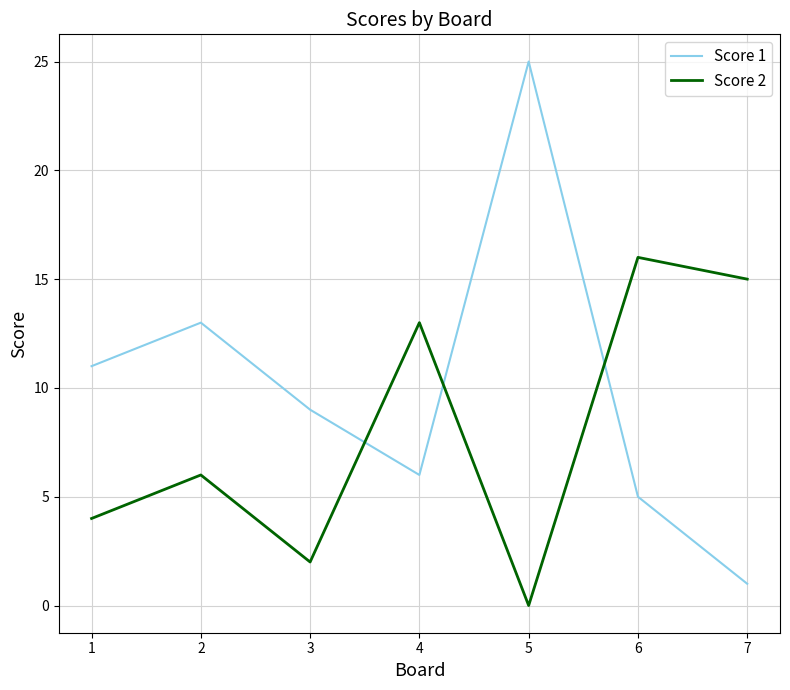

After their last crossing, which series has the higher values: Score 1 or Score 2?

Score 2